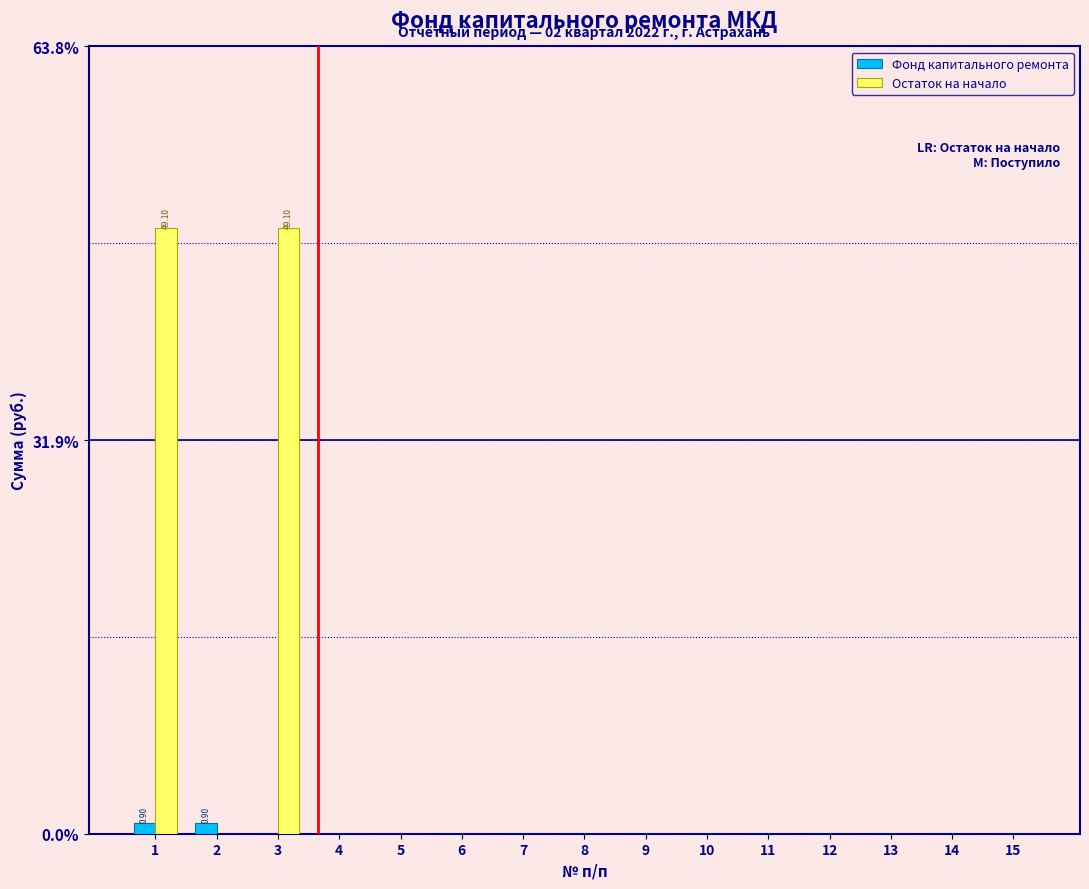

Which series has the largest total across all categories?

Остаток на начало